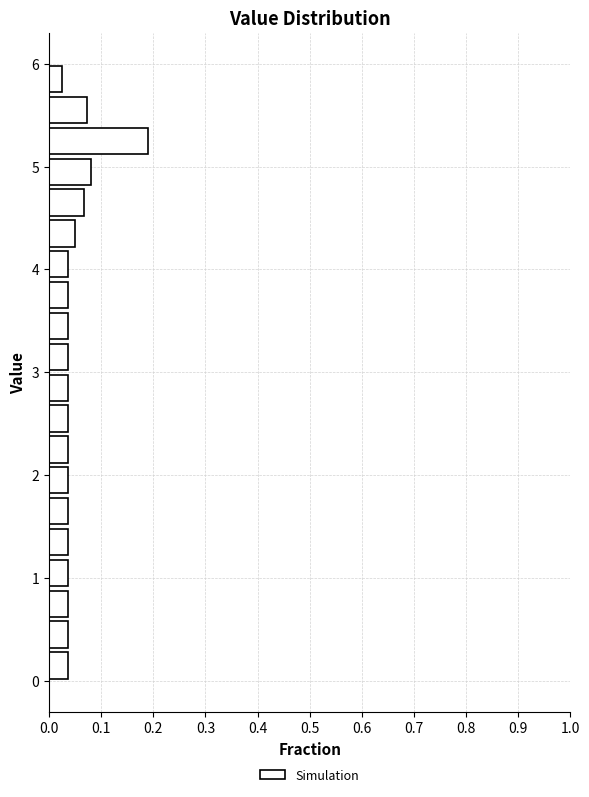

Around what value on the y-axis is the longest bar? Give the approximate position of its centre, as read against the axis.

5.3